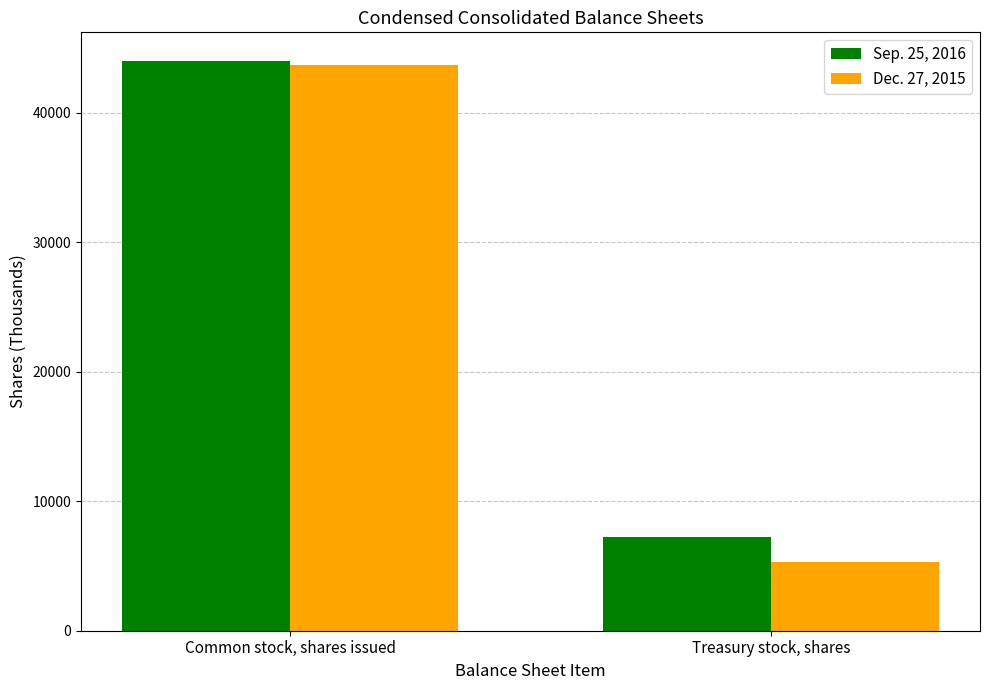

Between Common stock, shares issued and Treasury stock, shares, which series saw the biggest shift?

Dec. 27, 2015